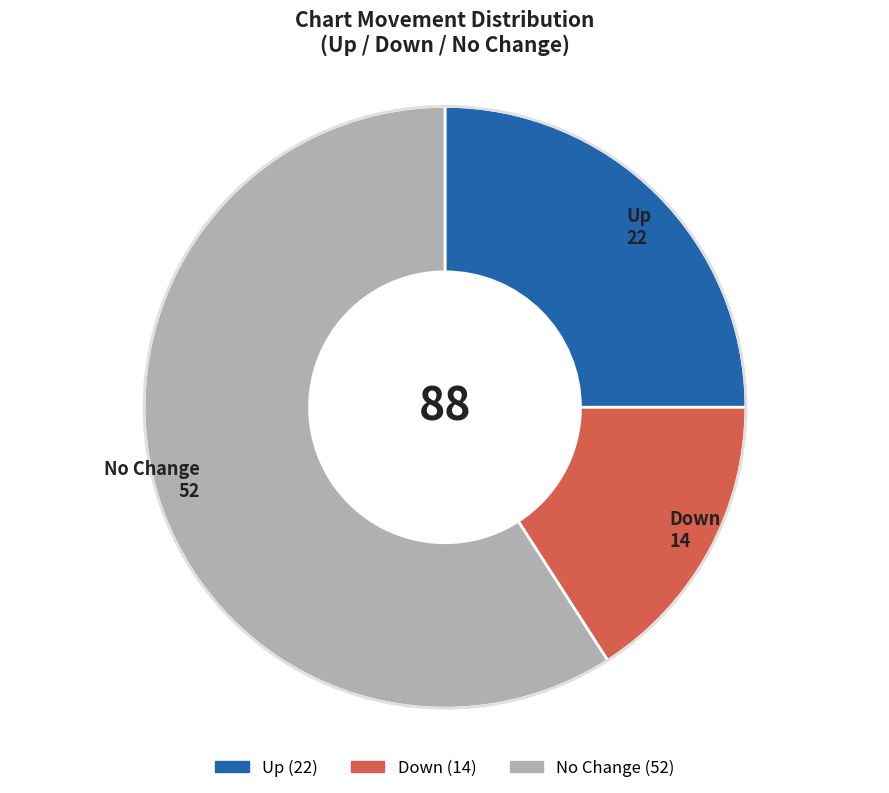

Is there a majority slice in this chart?

Yes